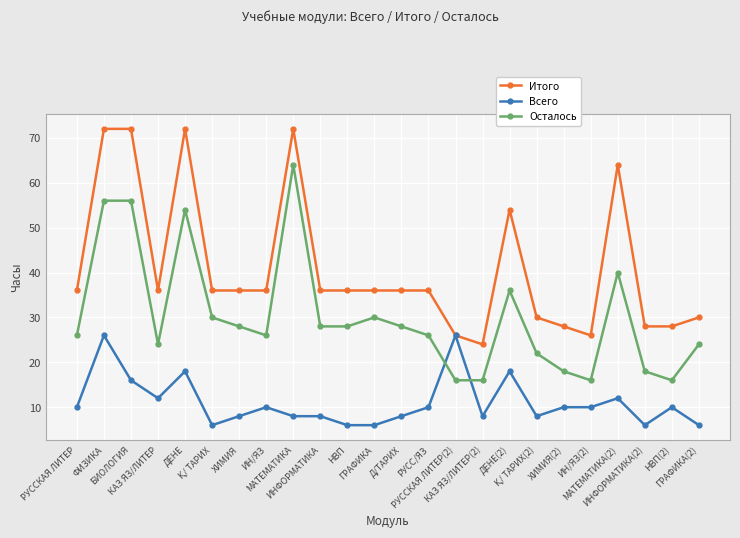

Which category has the highest value in the Осталось series?

МАТЕМАТИКА